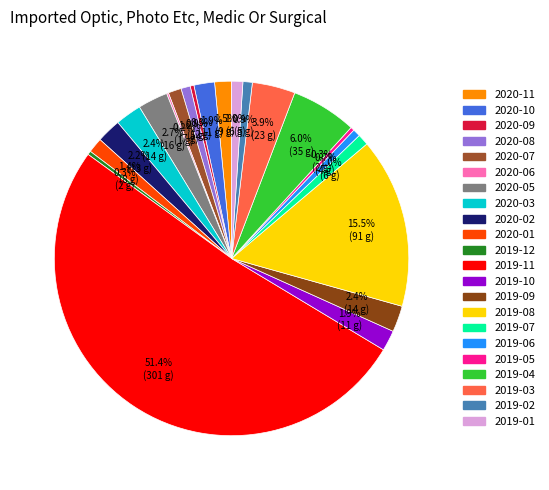

Rank the categories by value from lowest to highest.

2020-04, 2020-06, 2020-09, 2019-12, 2019-05, 2019-06, 2020-08, 2019-02, 2019-07, 2019-01, 2020-07, 2020-01, 2020-11, 2020-10, 2019-10, 2020-02, 2020-03, 2019-09, 2020-05, 2019-03, 2019-04, 2019-08, 2019-11